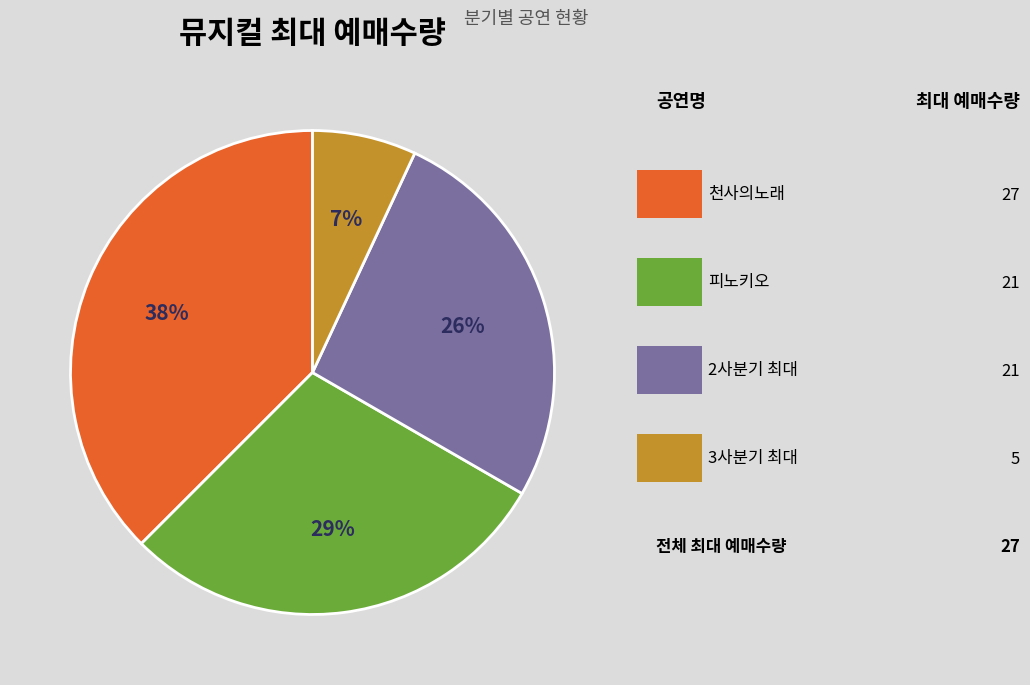

To the nearest percent, what is the difference between the largest and smallest slice percentages?

31%